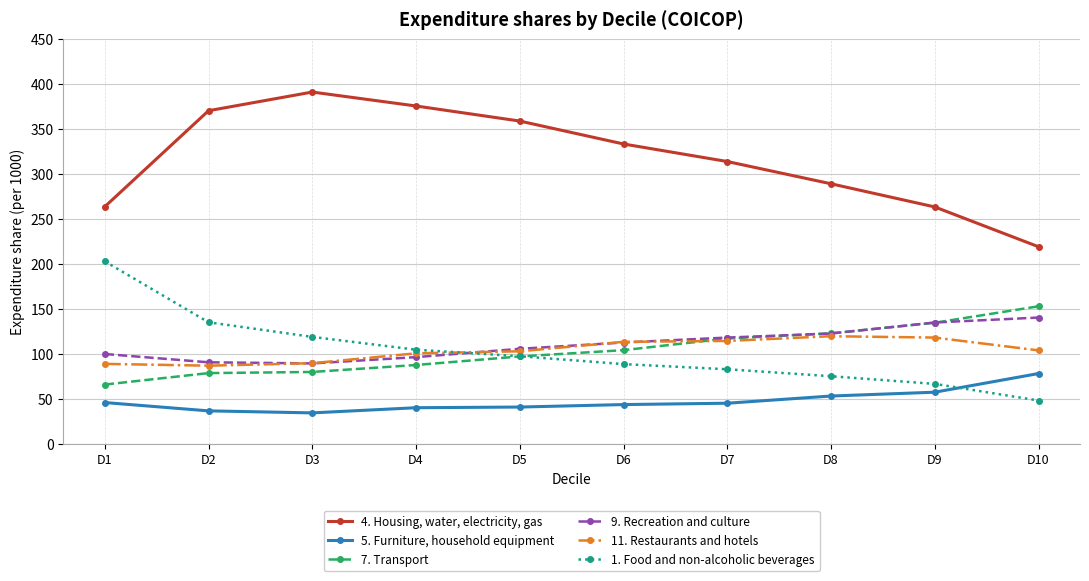

Which category has the lowest value in the 4. Housing, water, electricity, gas series?

D10